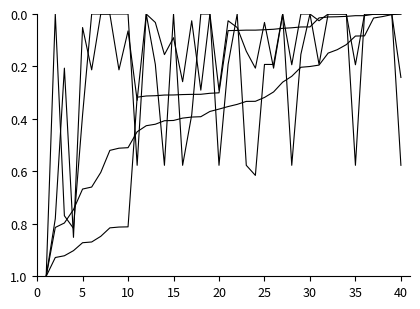

Does the chart display data point markers on the line(s)?

No